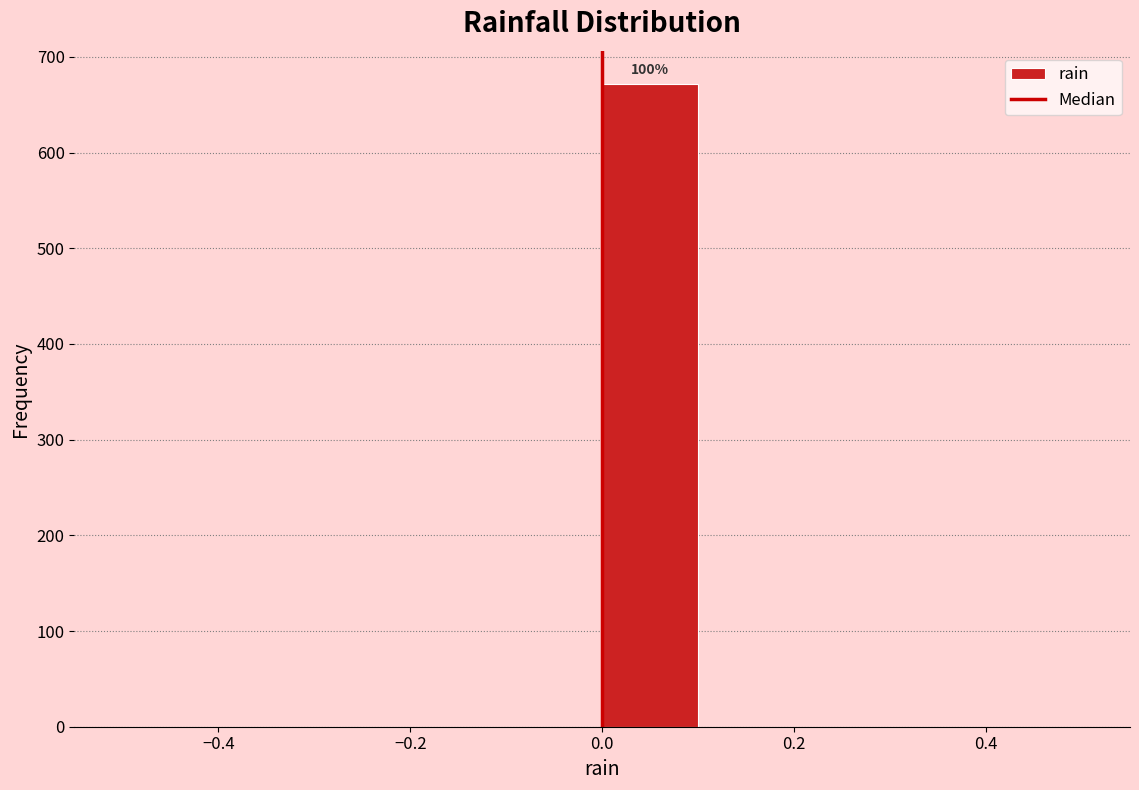

Which range on the x-axis has the tallest bar?

0.0 to 0.1